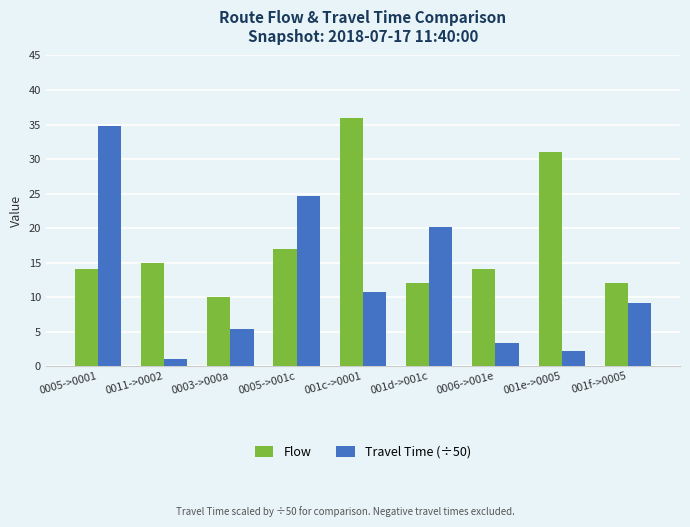

The value of Flow at 0006->001e is 14.0. True or false?

True